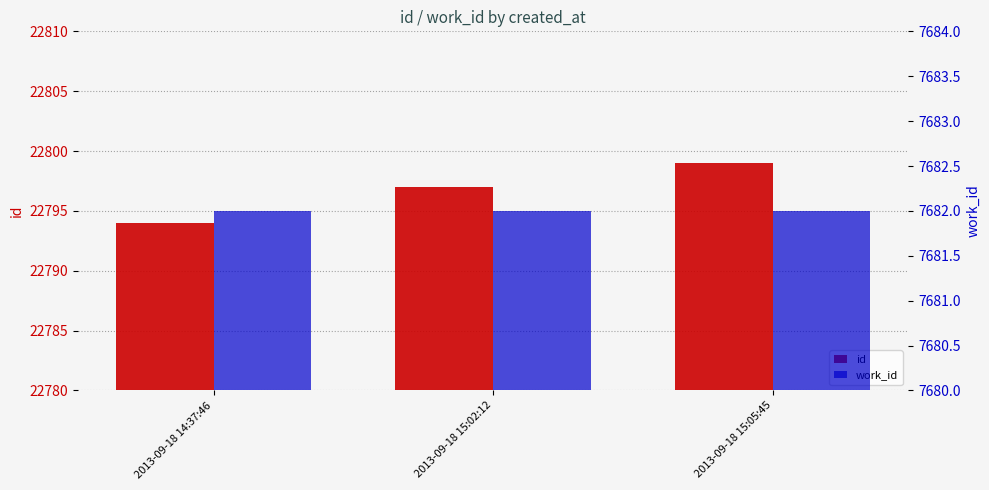

Reading right to left, transcribe all the data shown in this chart.

id: 22799	22797	22794
work_id: 7682	7682	7682